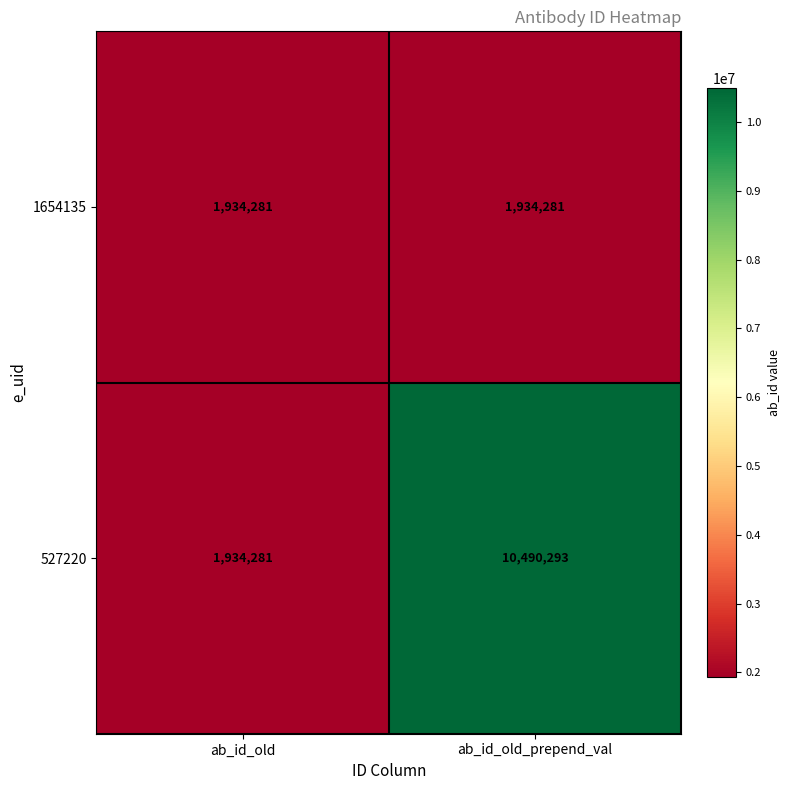

Is it true that 527220 equals 14126790 at ab_id_old_prepend_val?

False